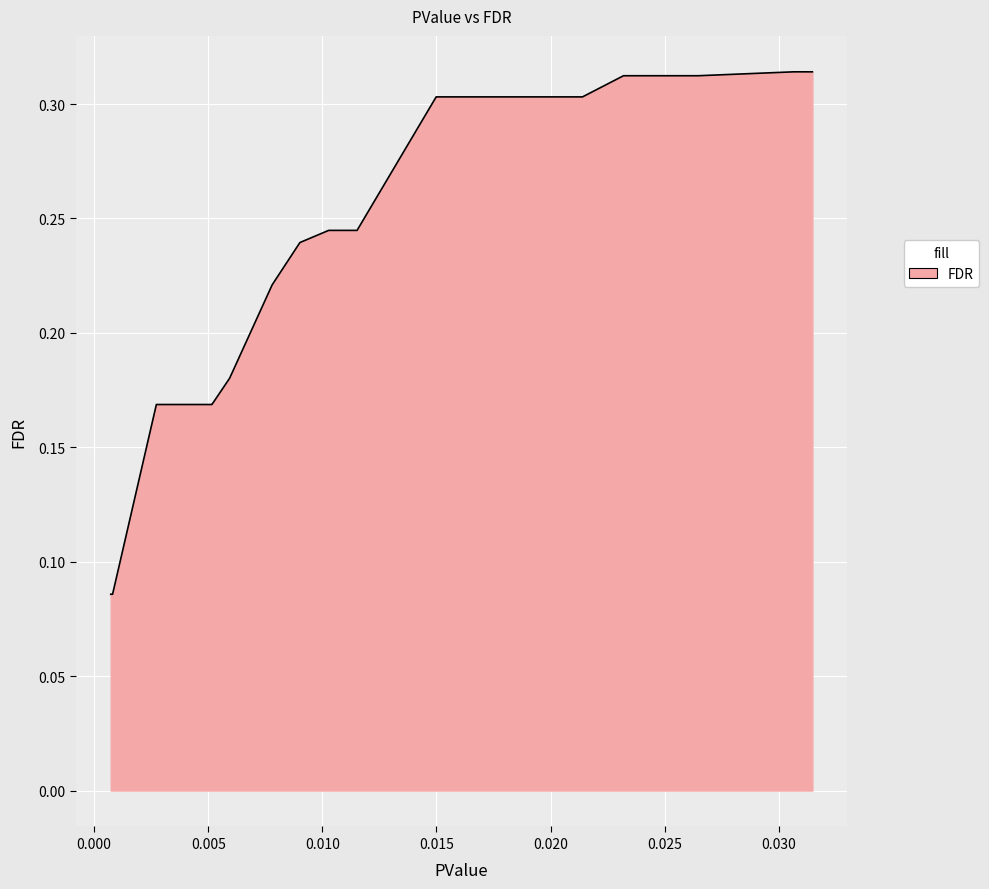

True or false: there are more than 0 points higher than both neighbors.

False